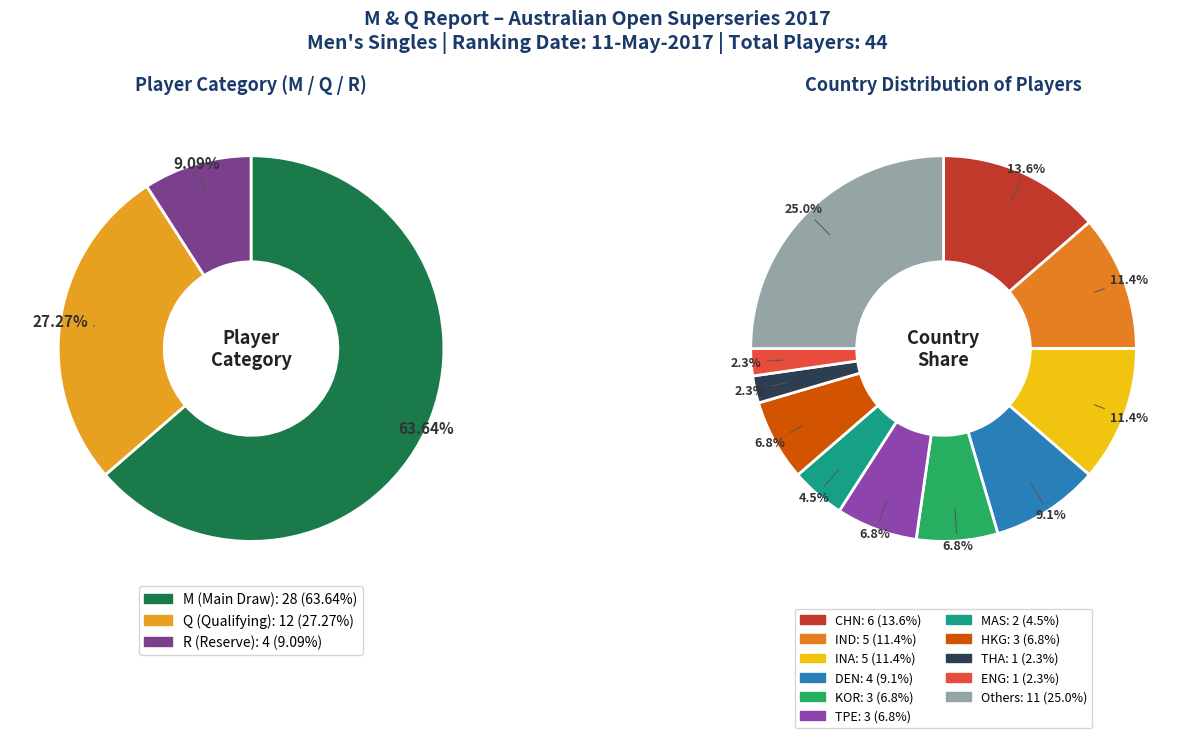

To the nearest percent, what is the difference between the R (Reserve) and M (Main Draw) slice percentages?

55%